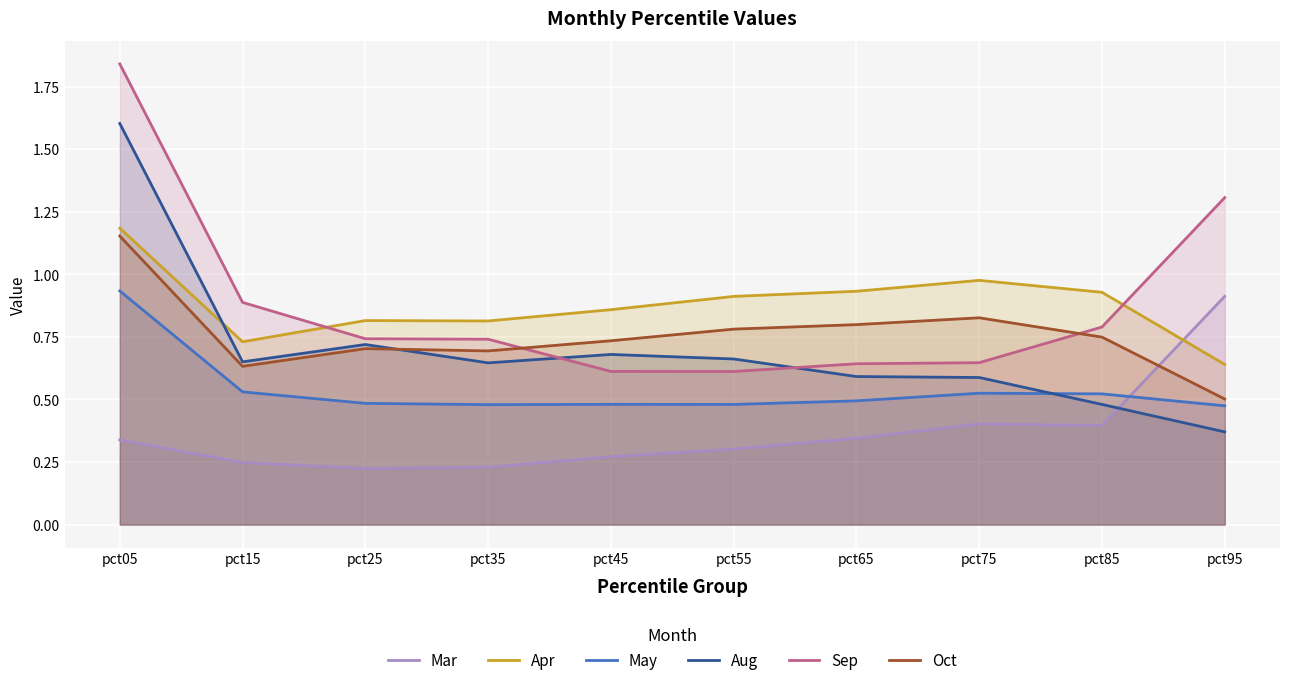

Where is Mar nearest to the value 0?

pct25